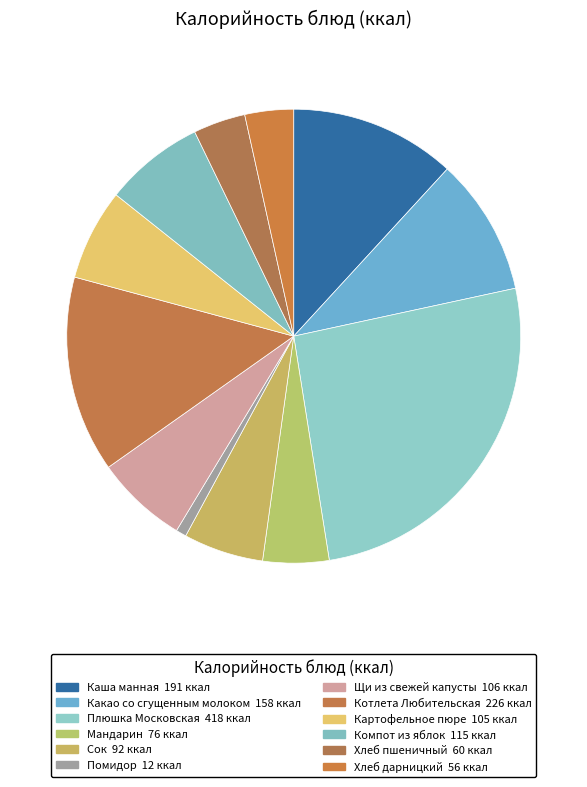

To the nearest percent, what percentage of the pie is Хлеб пшеничный?

4%